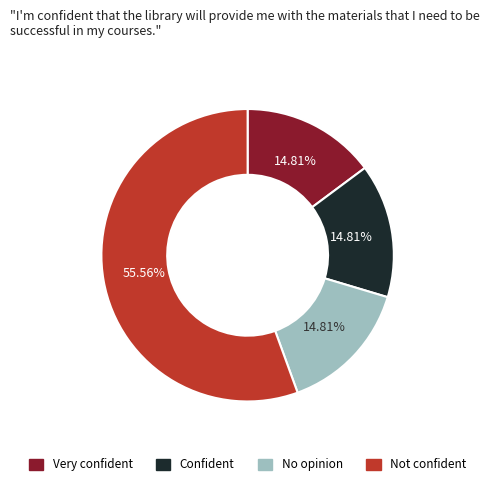

To the nearest percent, what is the average slice percentage?

25%